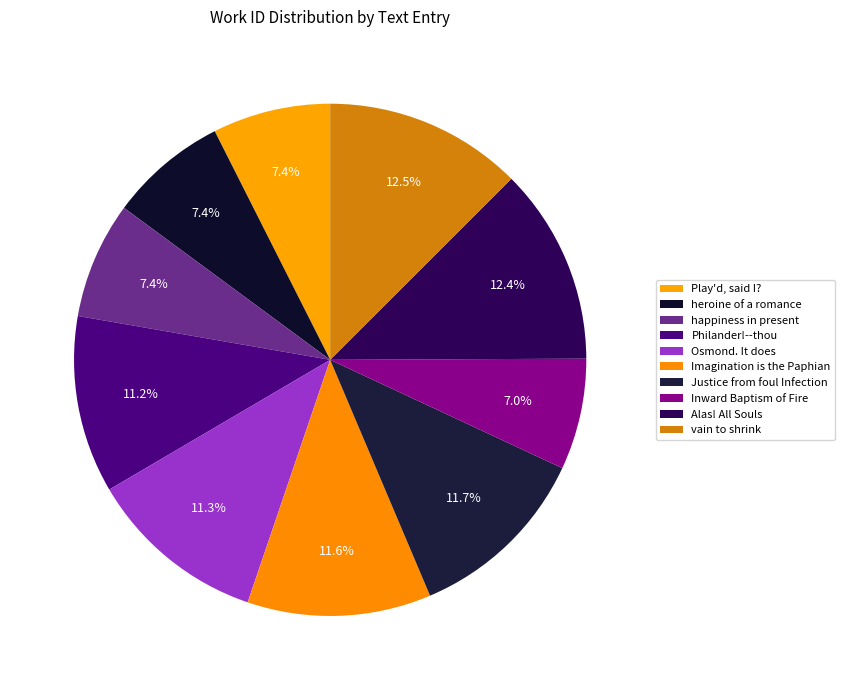

Rank the categories by value from highest to lowest.

vain to shrink, Alas! All Souls, Justice from foul Infection, Imagination is the Paphian, Osmond. It does, Philander!--thou, heroine of a romance, Play'd, said I?, happiness in present, Inward Baptism of Fire